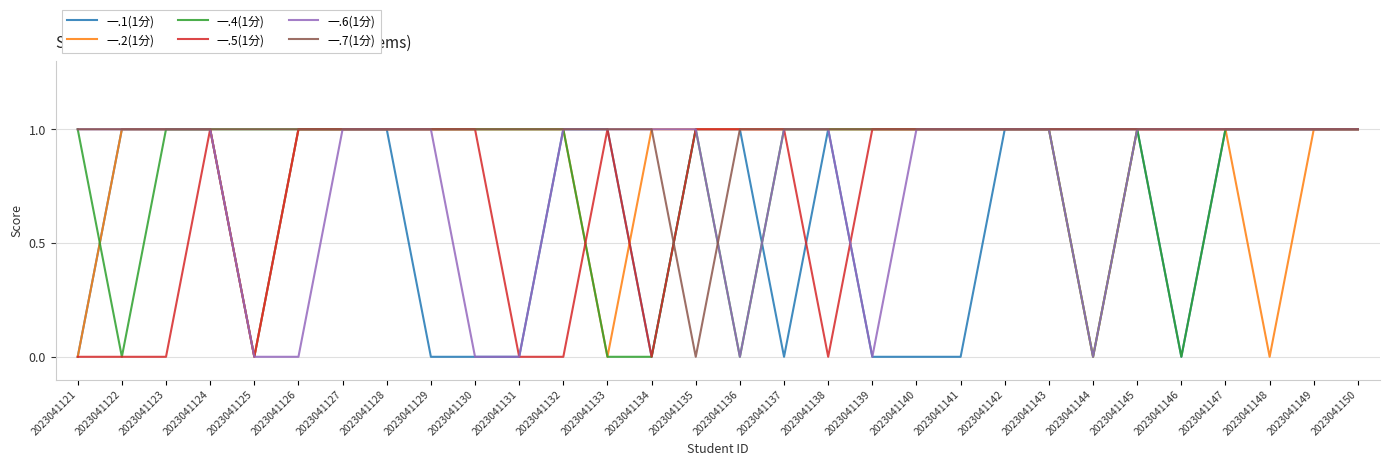

What is the highest value of the 一.1(1分) series?

1